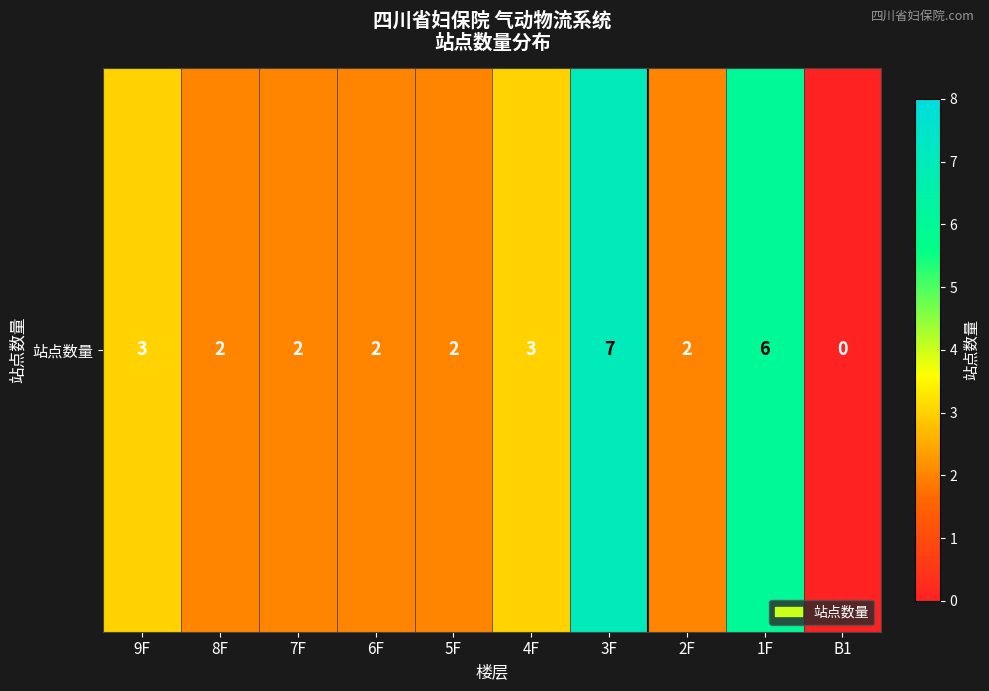

Reading right to left, transcribe all the data shown in this chart.

B1=0	1F=6	2F=2	3F=7	4F=3	5F=2	6F=2	7F=2	8F=2	9F=3